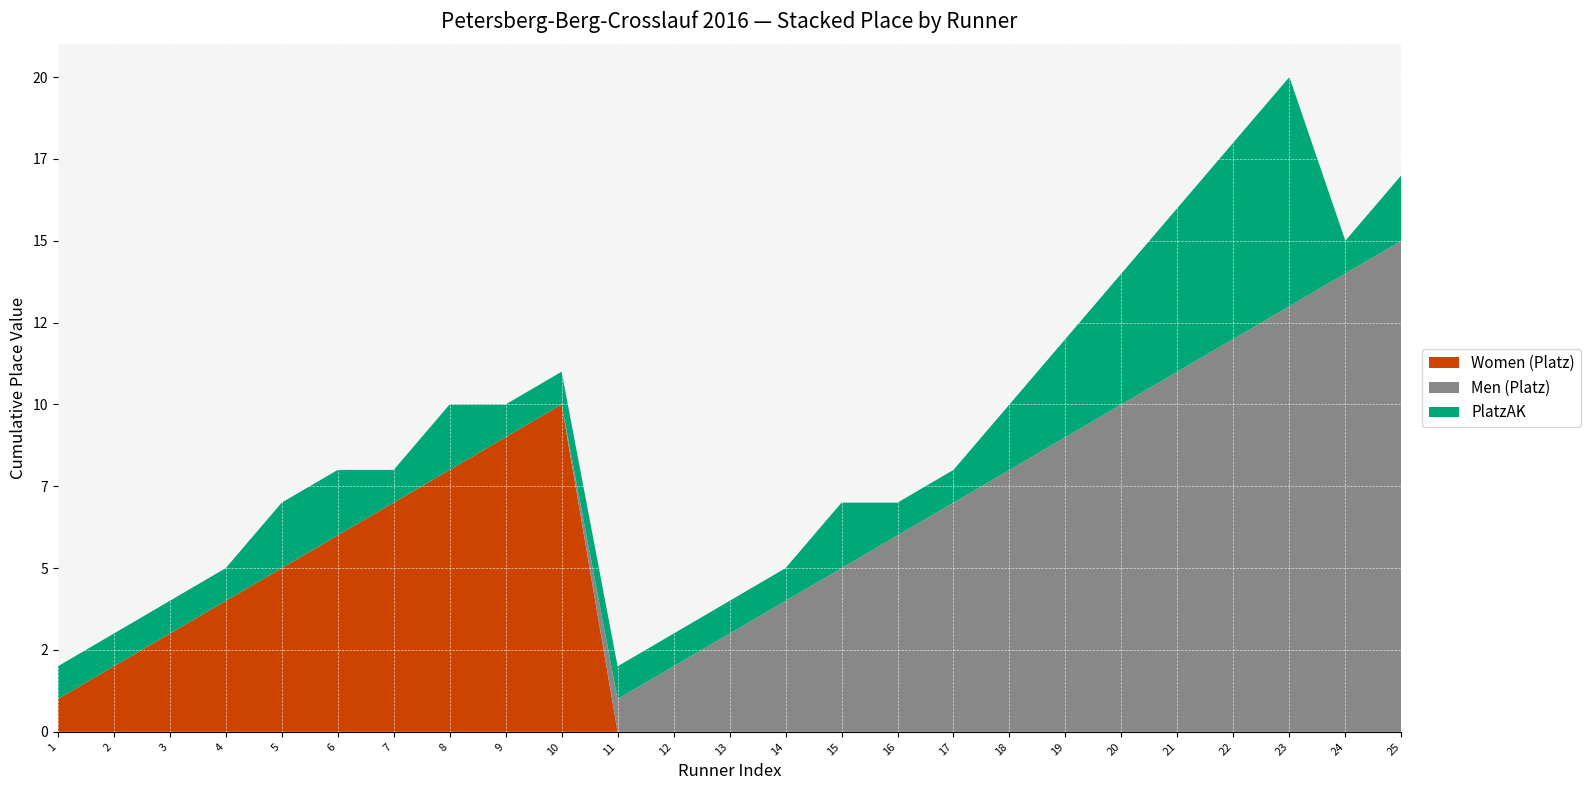

Reading left to right, extract all data points from this chart.

Women (Platz): 1=1	2=2	3=3	4=4	5=5	6=6	7=7	8=8	9=9	10=10	11=0	12=0	13=0	14=0	15=0	16=0	17=0	18=0	19=0	20=0	21=0	22=0	23=0	24=0	25=0
Men (Platz): 1=0	2=0	3=0	4=0	5=0	6=0	7=0	8=0	9=0	10=0	11=1	12=2	13=3	14=4	15=5	16=6	17=7	18=8	19=9	20=10	21=11	22=12	23=13	24=14	25=15
PlatzAK: 1=1	2=1	3=1	4=1	5=2	6=2	7=1	8=2	9=1	10=1	11=1	12=1	13=1	14=1	15=2	16=1	17=1	18=2	19=3	20=4	21=5	22=6	23=7	24=1	25=2